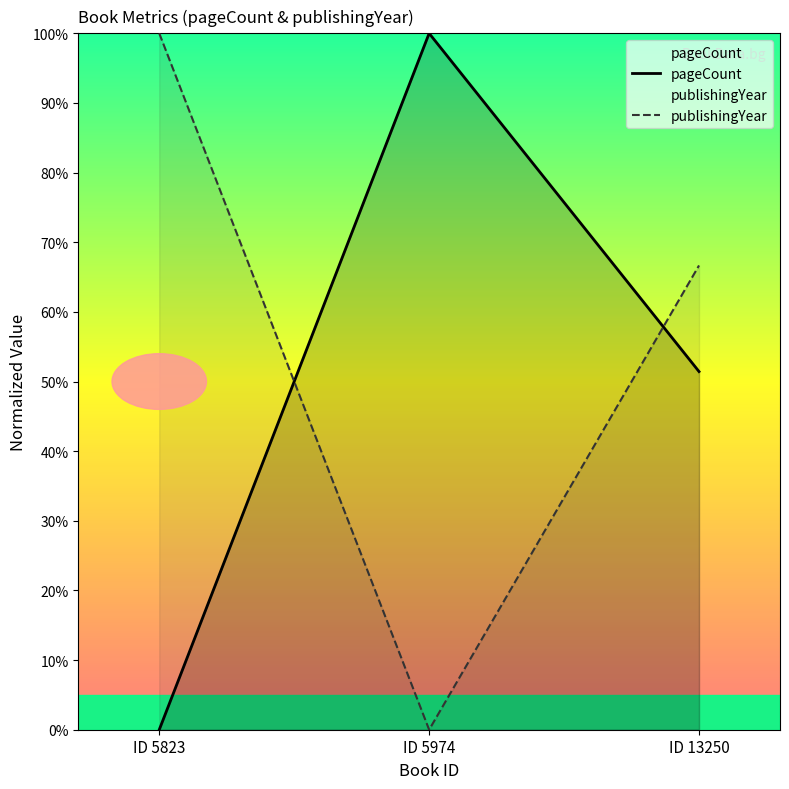

Count the publishingYear values in the range 0 to 100.

3